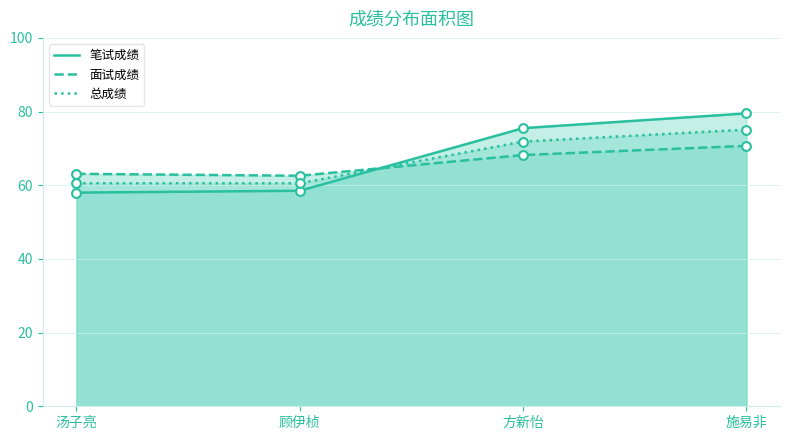

What are all the series names shown in the legend?

笔试成绩, 面试成绩, 总成绩